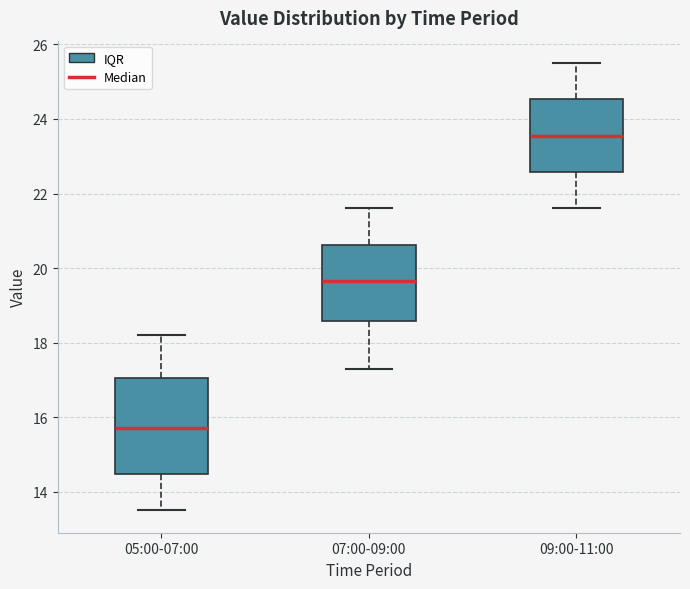

Reading left to right, read every box against the y-axis: the position of its median line, the range the box covers, and the ends of its whiskers. The values are not printed on the chart, so give them approximately, as read against the axis.

05:00-07:00: median 15.8, box 14.4 to 17.0, whiskers 13.6 to 18.2
07:00-09:00: median 19.6, box 18.6 to 20.6, whiskers 17.4 to 21.6
09:00-11:00: median 23.6, box 22.6 to 24.6, whiskers 21.6 to 25.6